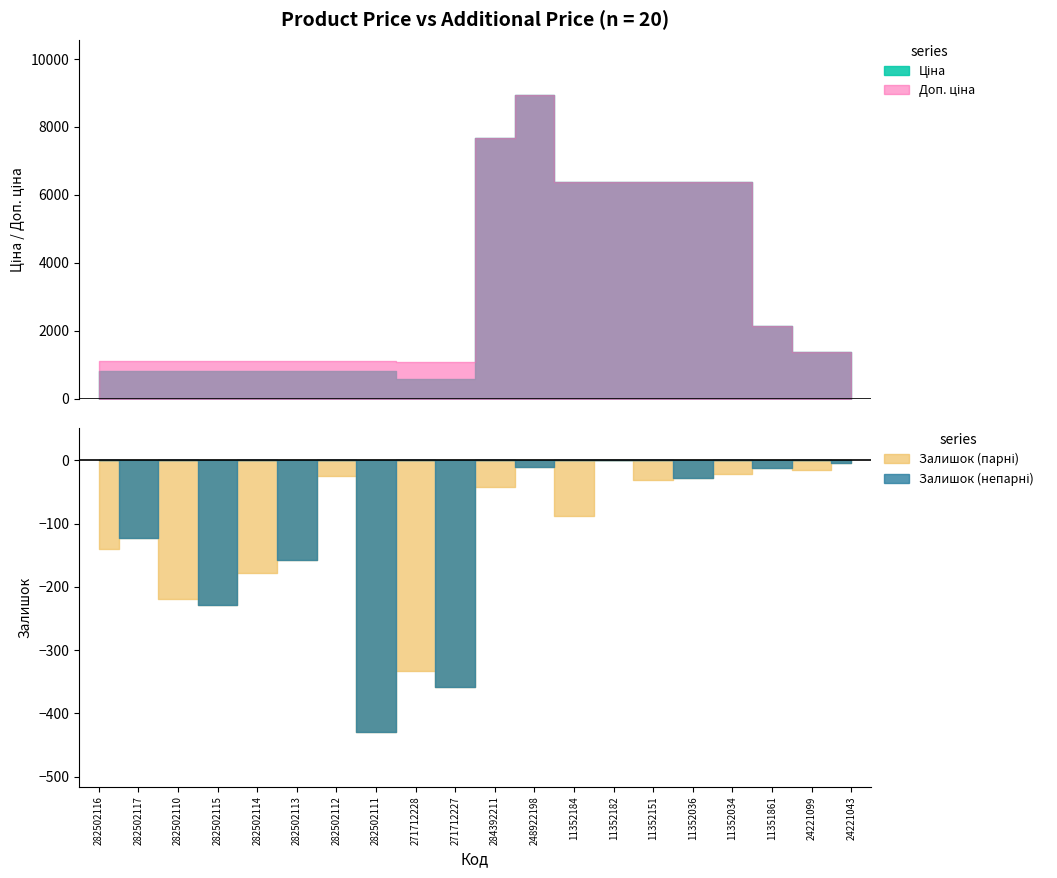

List the labels in order of Доп. ціна value, smallest first.

271712228, 271712227, 282502116, 282502117, 282502110, 282502115, 282502114, 282502113, 282502112, 282502111, 24221099, 24221043, 11351861, 11352184, 11352182, 11352151, 11352036, 11352034, 284392211, 248922198